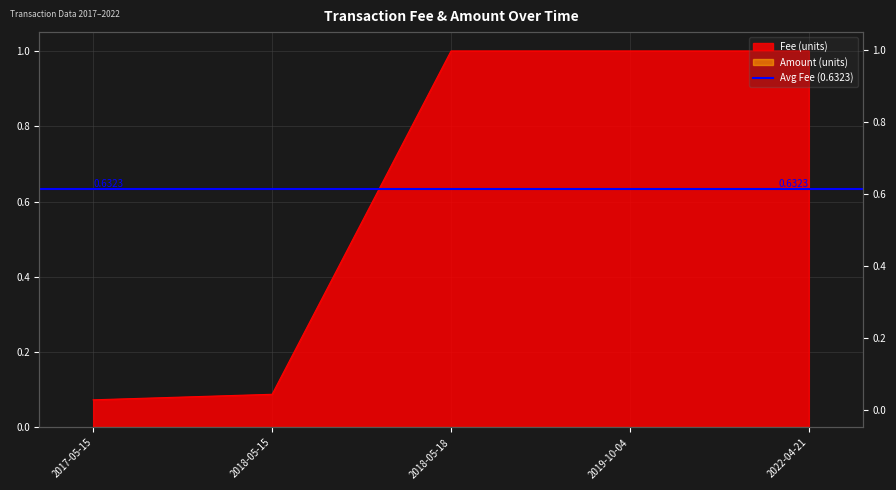

Reading left to right, transcribe all the data shown in this chart.

Fee: 2017-05-15=0.1	2018-05-15=0.1	2018-05-18=1.0	2019-10-04=1.0	2022-04-21=1.0
Amount: 2017-05-15=0.0	2018-05-15=0.0	2018-05-18=0.0	2019-10-04=0.0	2022-04-21=0.0